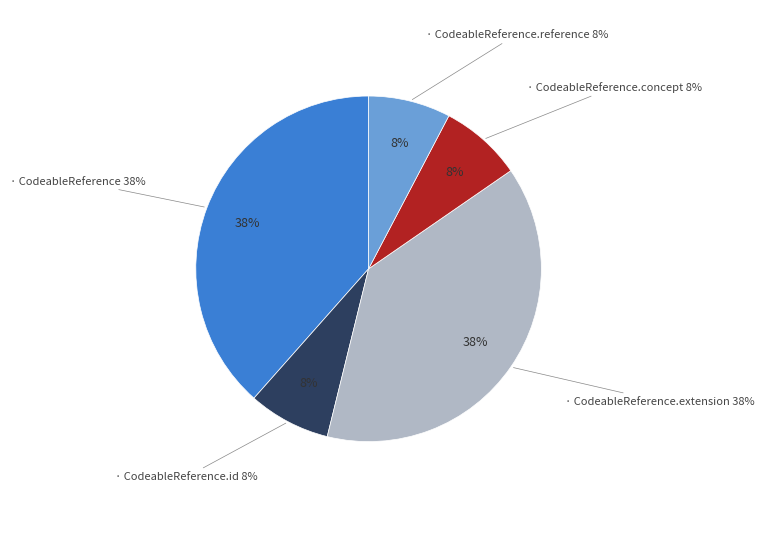

To the nearest percent, what is the average slice percentage?

20%